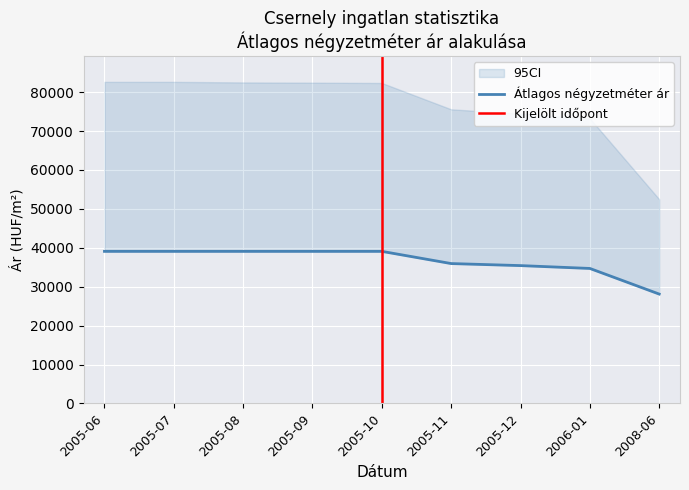

True or false: Szórás alsó határ and Szórás felső határ cross at least once.

False